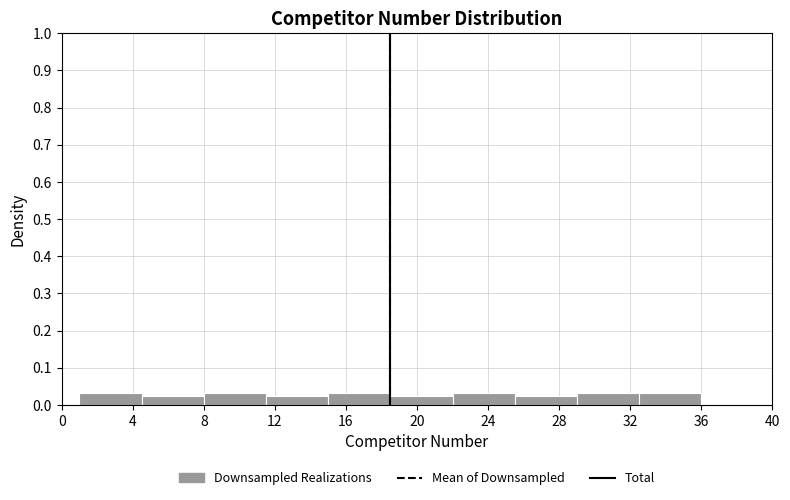

How tall is the bar that spans 29.0 to 32.5 on the x-axis? The values are not printed on the chart, so give them approximately, as read against the axis.

0.03